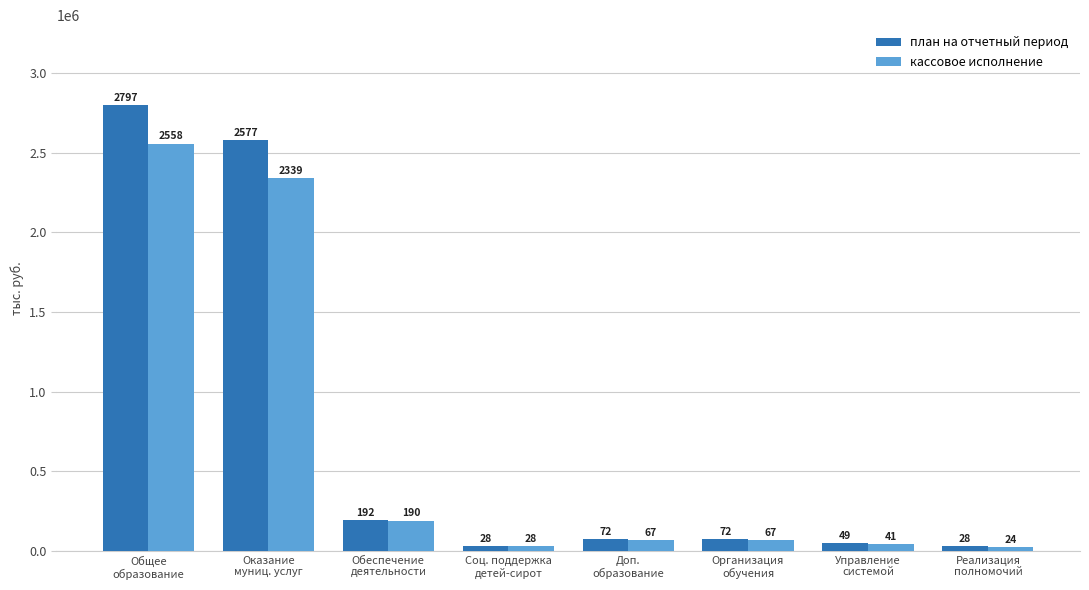

Rank the series at Доп.
образование from highest to lowest value.

план на отчетный период, кассовое исполнение